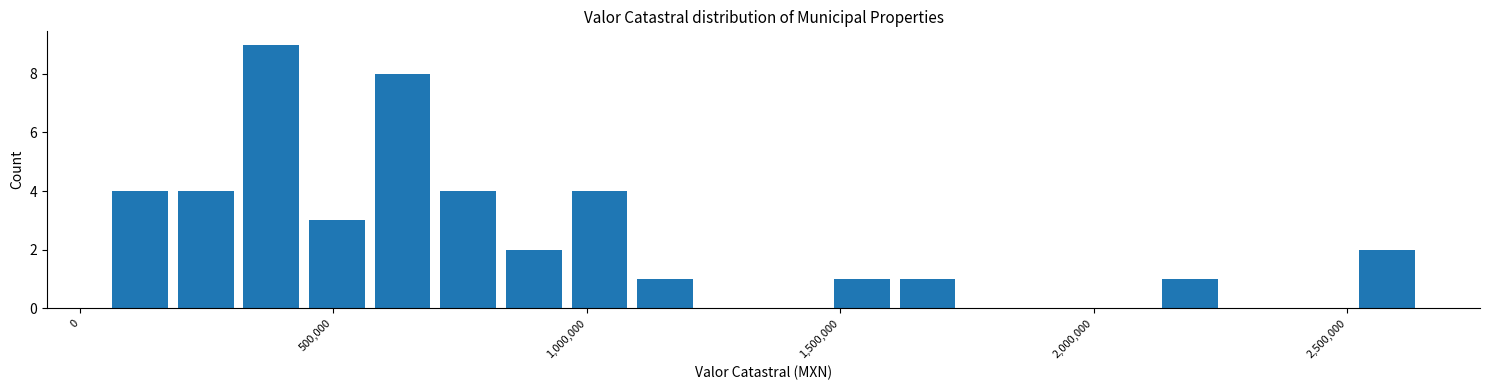

Around what value on the x-axis is the tallest bar? Give the approximate position of its centre, as read against the axis.

400000